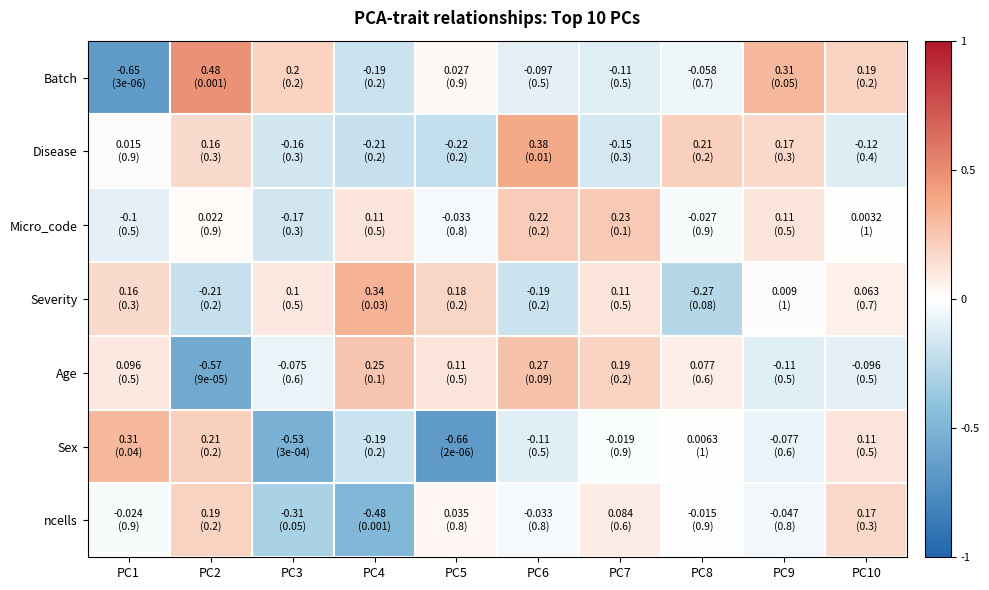

Which series has the widest spread of values?

Batch